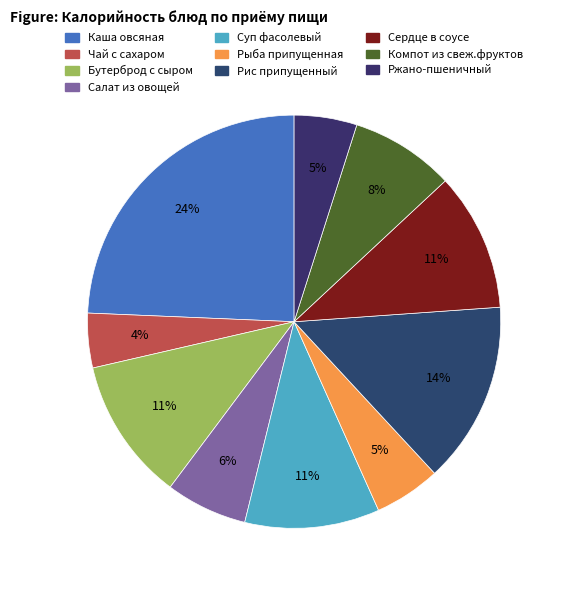

True or false: Чай с сахаром accounts for 4% of the total.

True